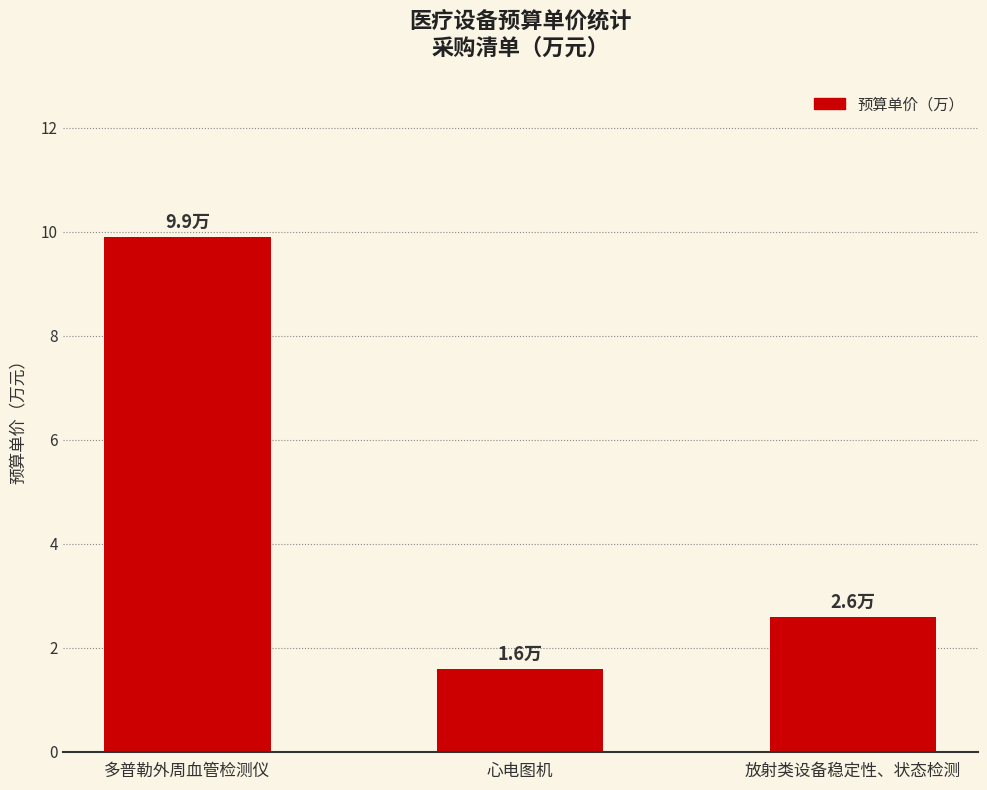

Rank the categories by value from highest to lowest.

多普勒外周血管检测仪, 放射类设备稳定性、状态检测, 心电图机